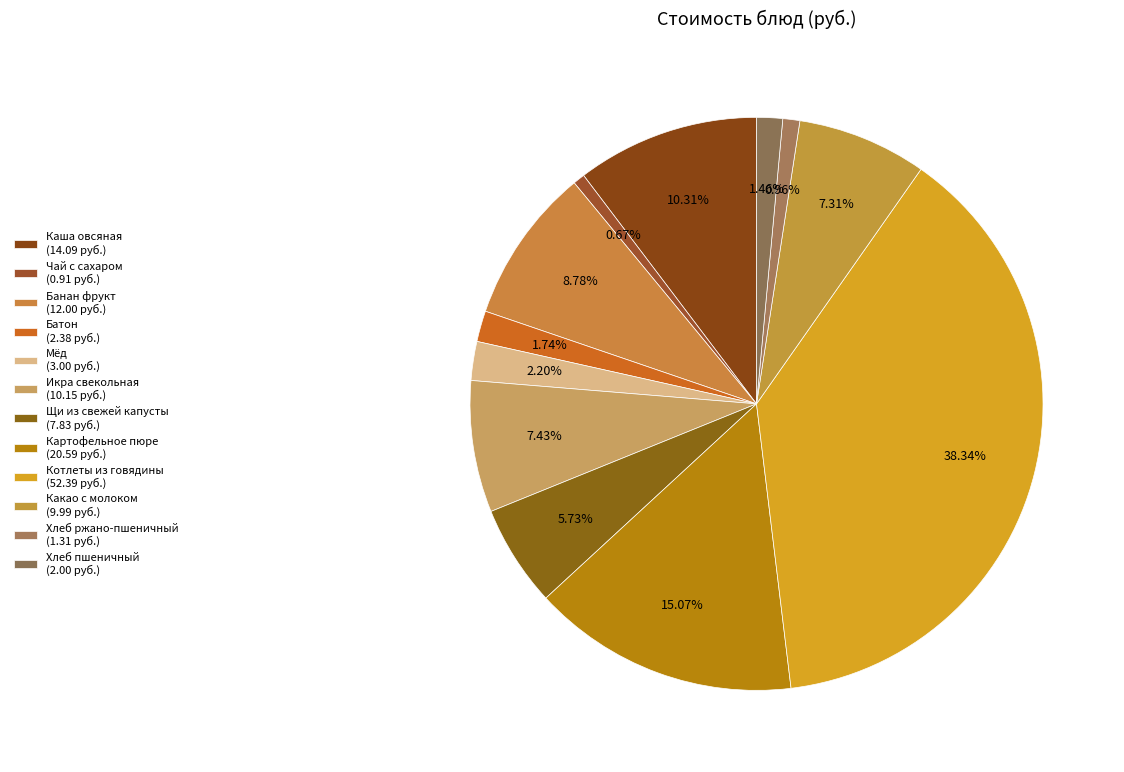

How many slices are in this pie chart?

12